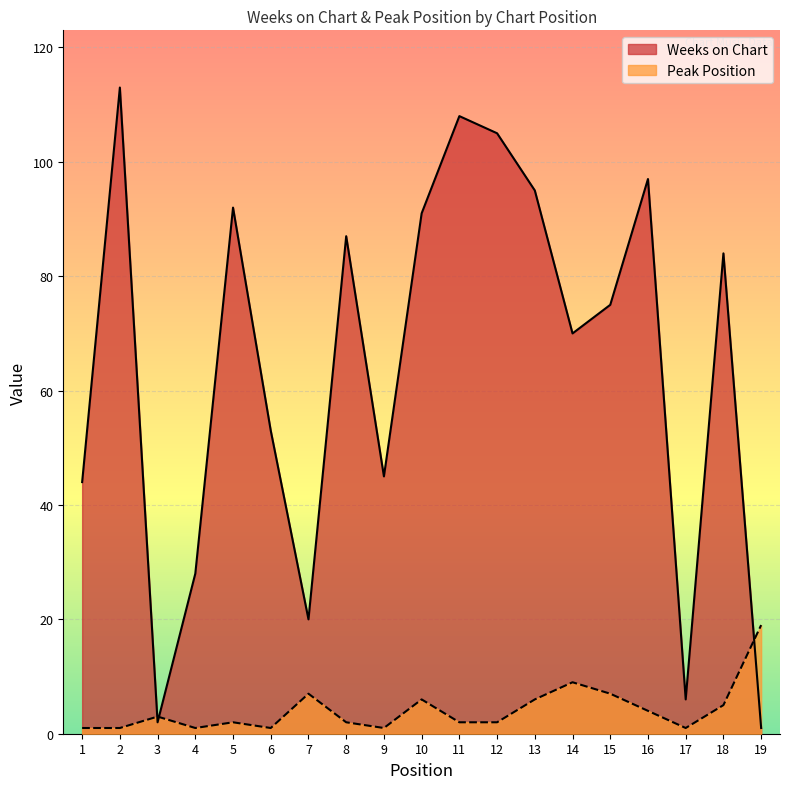

What is the value of the Peak Position point at the 14th from the left?

9